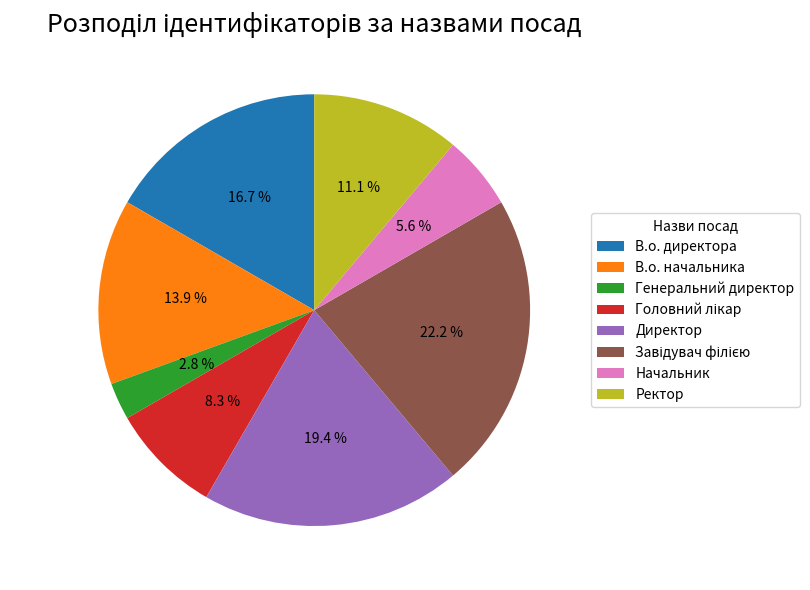

What percentage is NOT represented by Генеральний директор?

97.2%